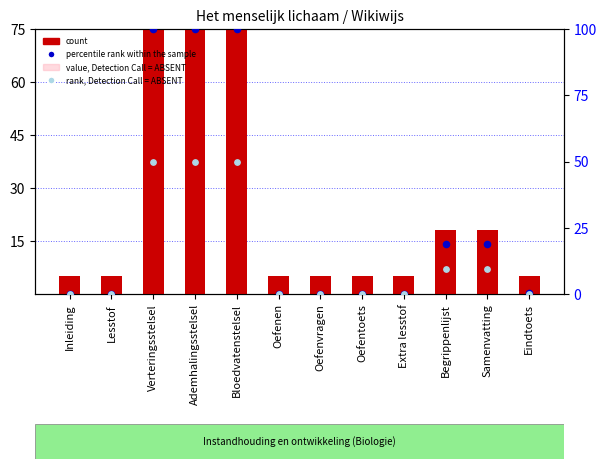

At which category is the sum across all series the highest?

Verteringsstelsel